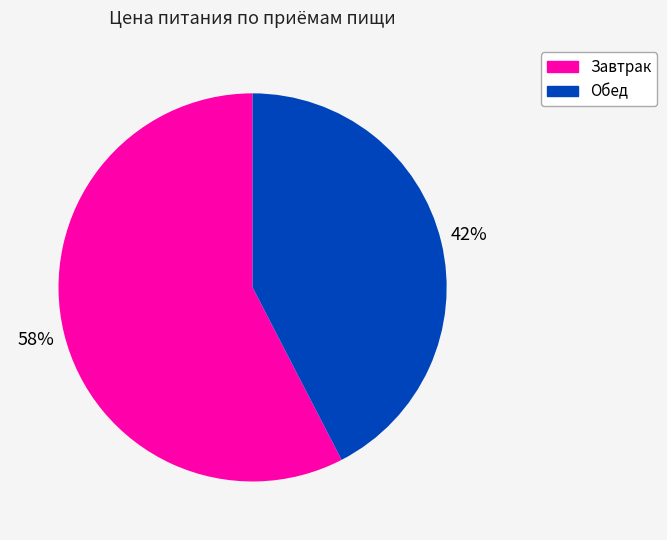

Is Обед the majority of the pie?

No